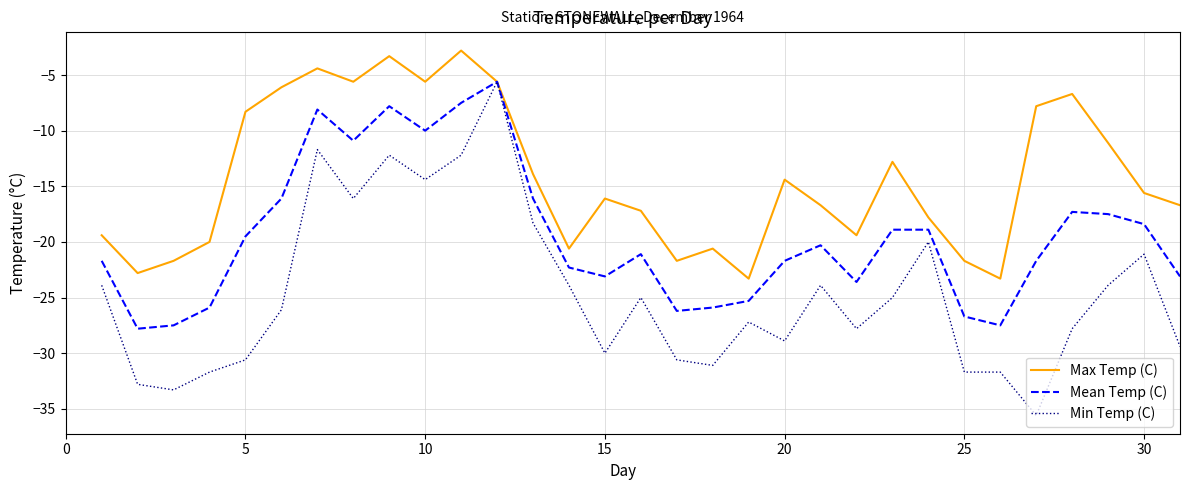

Which series has the largest total across all categories?

Max Temp (C)